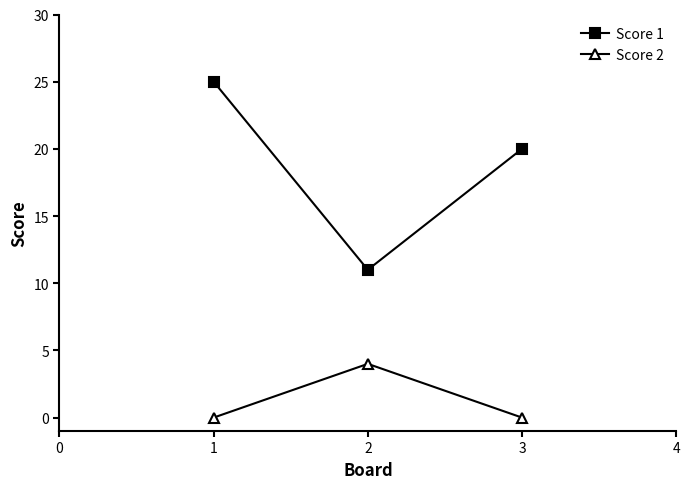

Reading left to right, list all the values displayed in this chart.

Score 1: 25	11	20
Score 2: 0	4	0